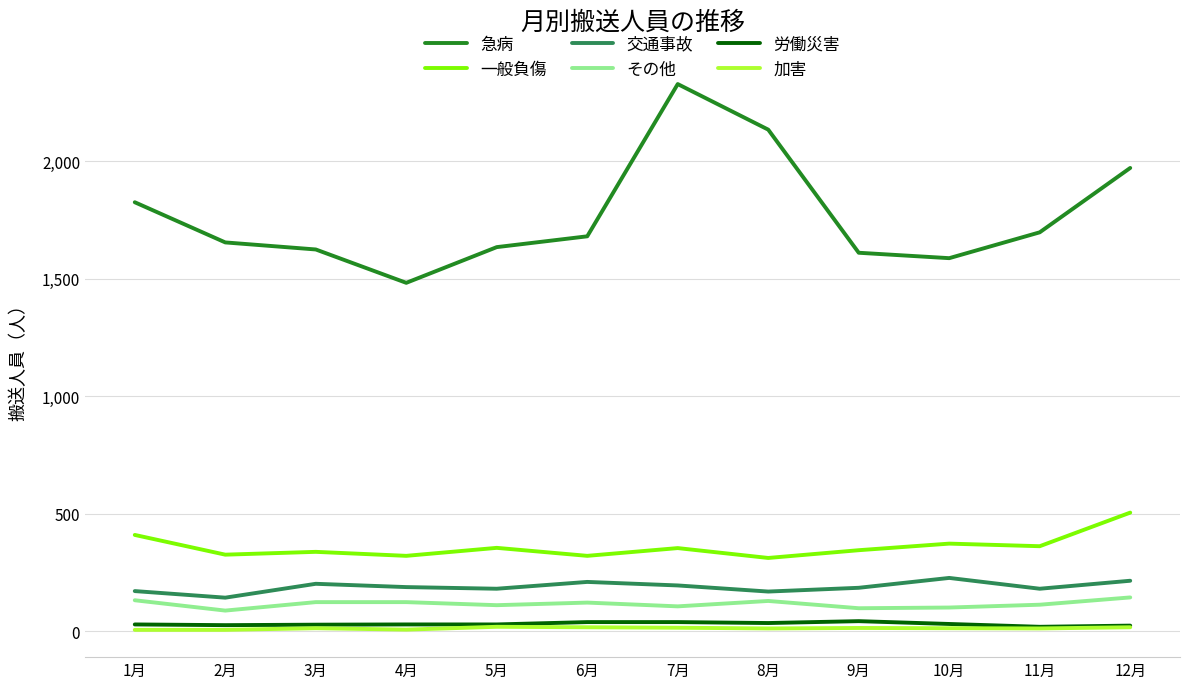

Which category has the highest value across all series?

7月